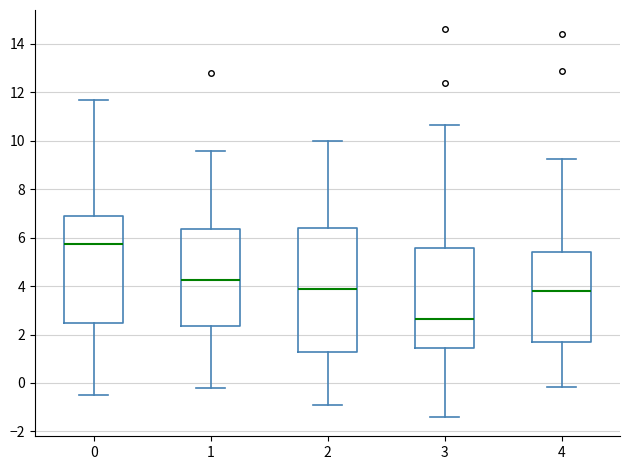

Which box has the lowest median line?

3